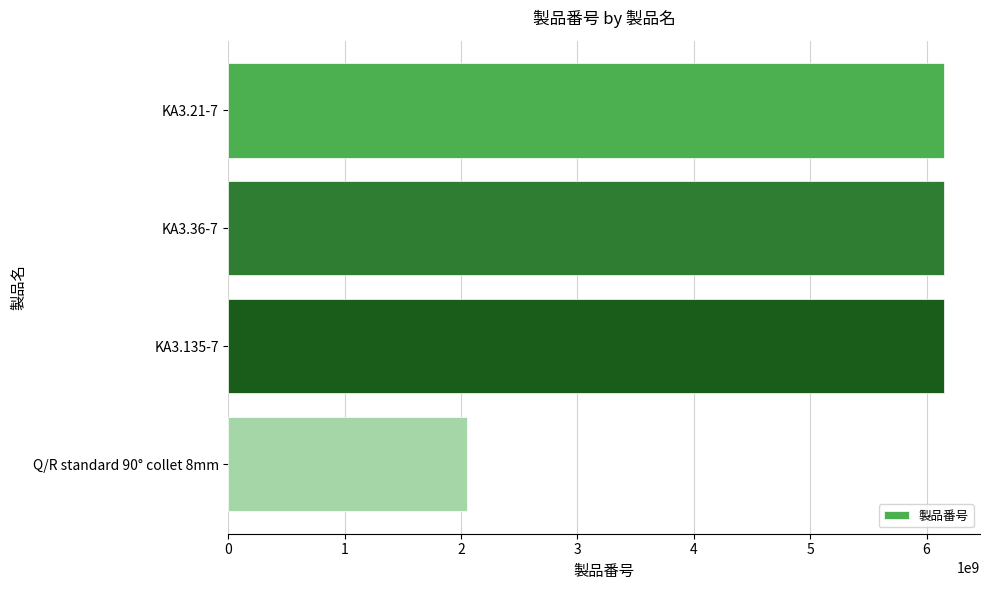

Approximately how many times larger is the value at KA3.21-7 compared to KA3.36-7?

1.0